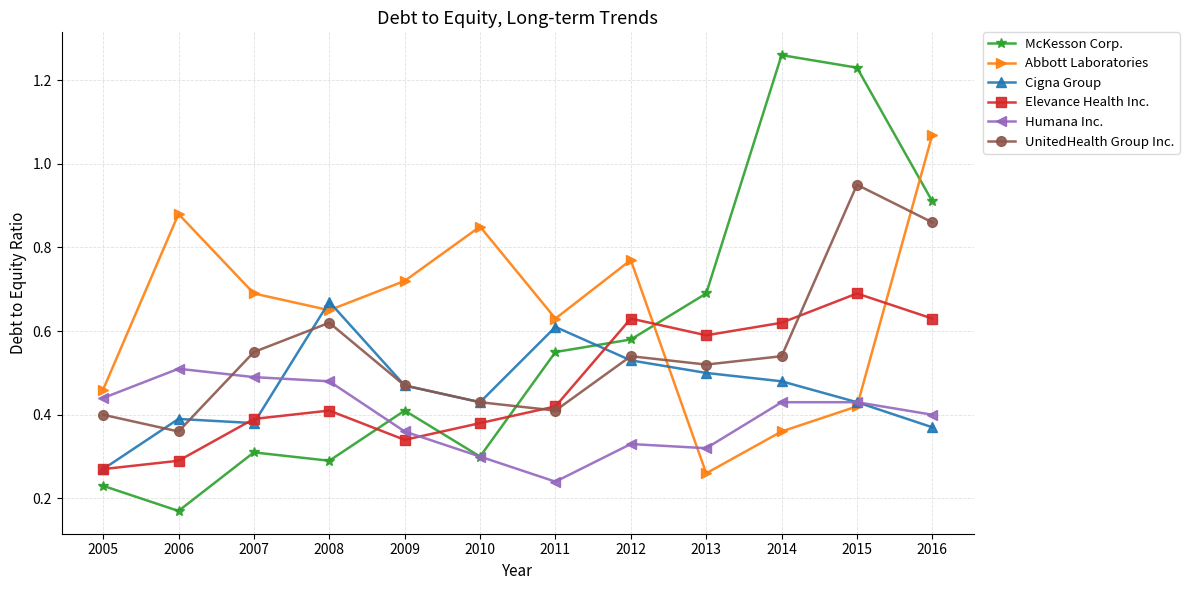

Which series has the largest range (max minus min)?

McKesson Corp.